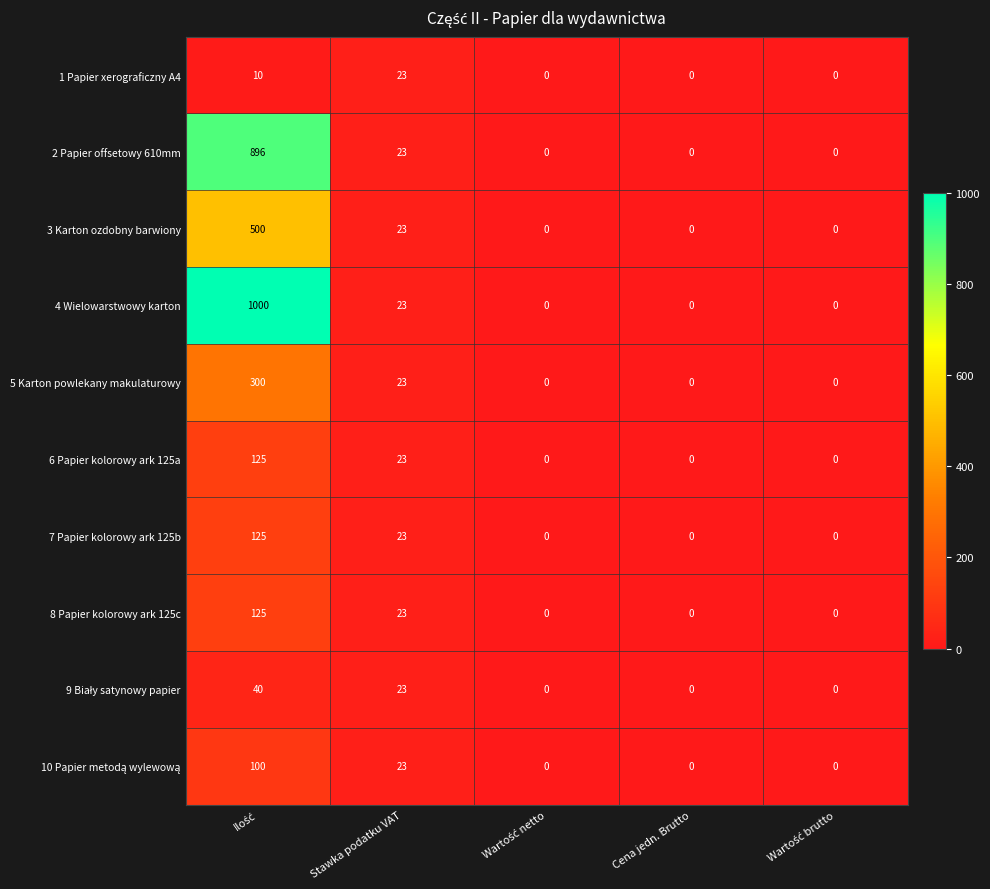

The value of 3 Karton ozdobny barwiony at Cena jedn. Brutto is 155. True or false?

False